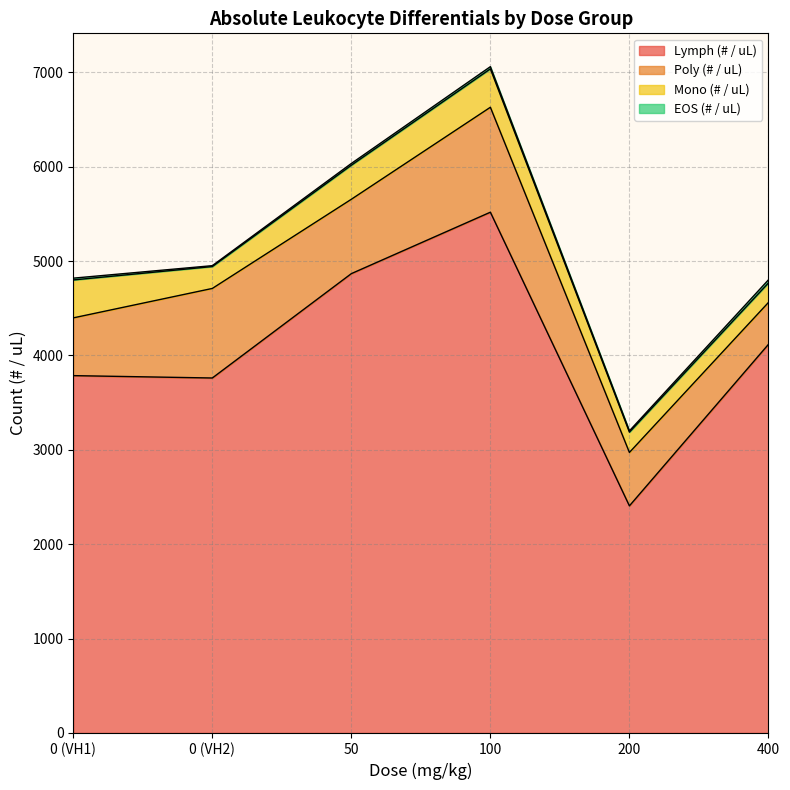

Does the chart have visible grid lines?

Yes